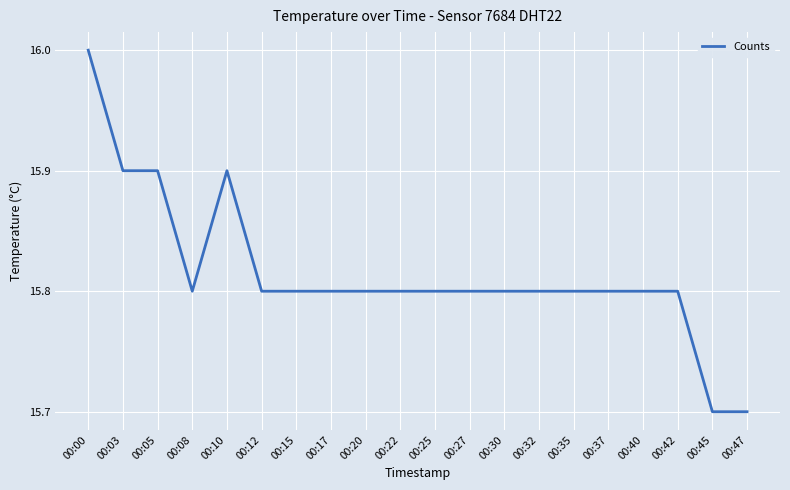

True or false: the data shows 20.7 at 00:32.

False